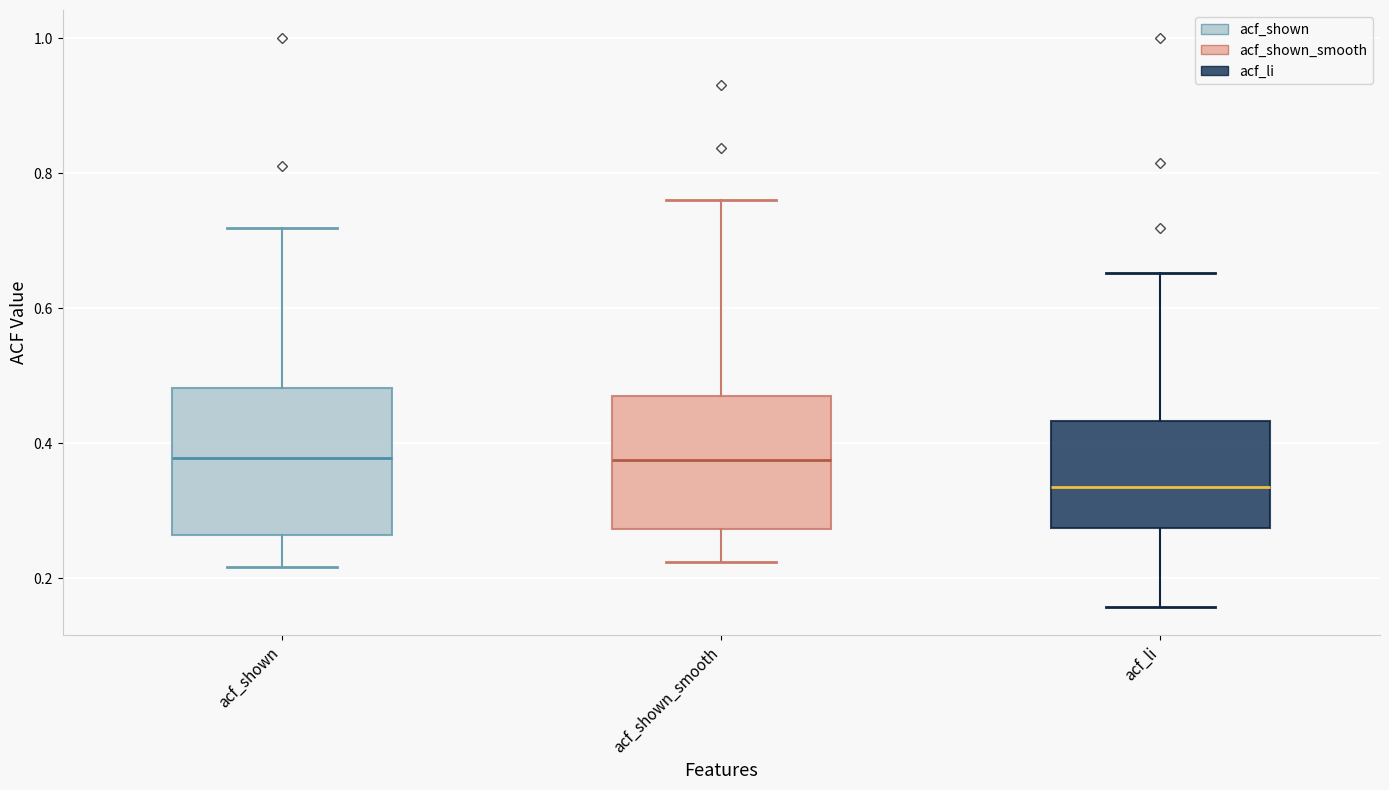

Where is the lower edge of the box for acf_shown on the y-axis? The values are not printed on the chart, so give them approximately, as read against the axis.

0.26